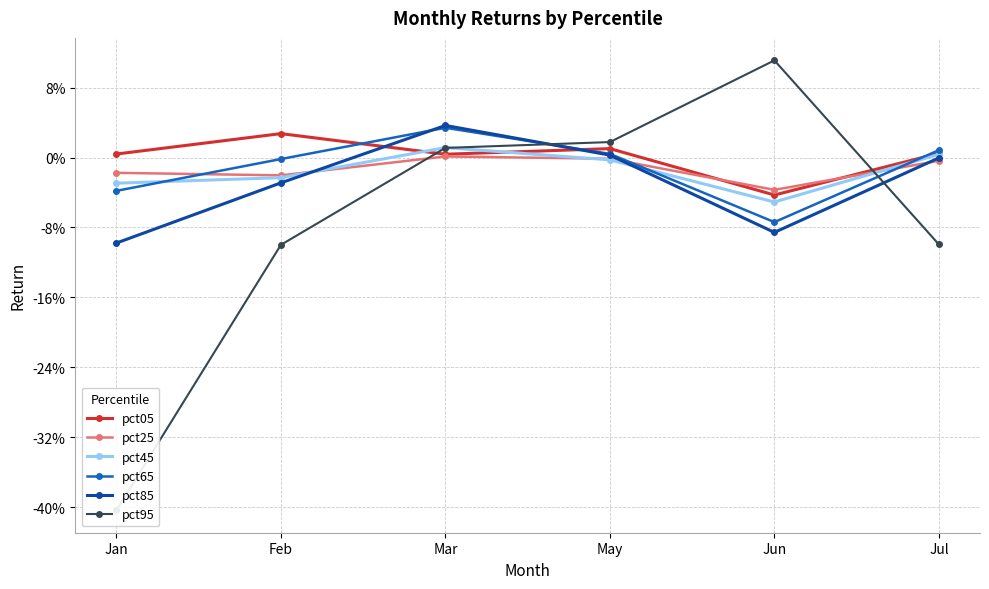

Reading right to left, extract all data points from this chart.

pct05: 0.0	-0.0	0.0	0.0	0.0	0.0
pct25: -0.0	-0.0	-0.0	0.0	-0.0	-0.0
pct45: 0.0	-0.1	-0.0	0.0	-0.0	-0.0
pct65: 0.0	-0.1	0.0	0.0	-0.0	-0.0
pct85: -0.0	-0.1	0.0	0.0	-0.0	-0.1
pct95: -0.1	0.1	0.0	0.0	-0.1	-0.4